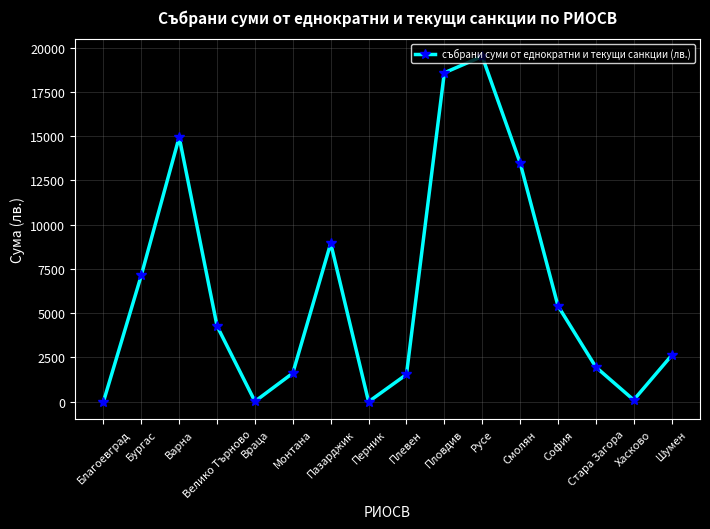

True or false: the data shows 1959.0 at Стара Загора.

True